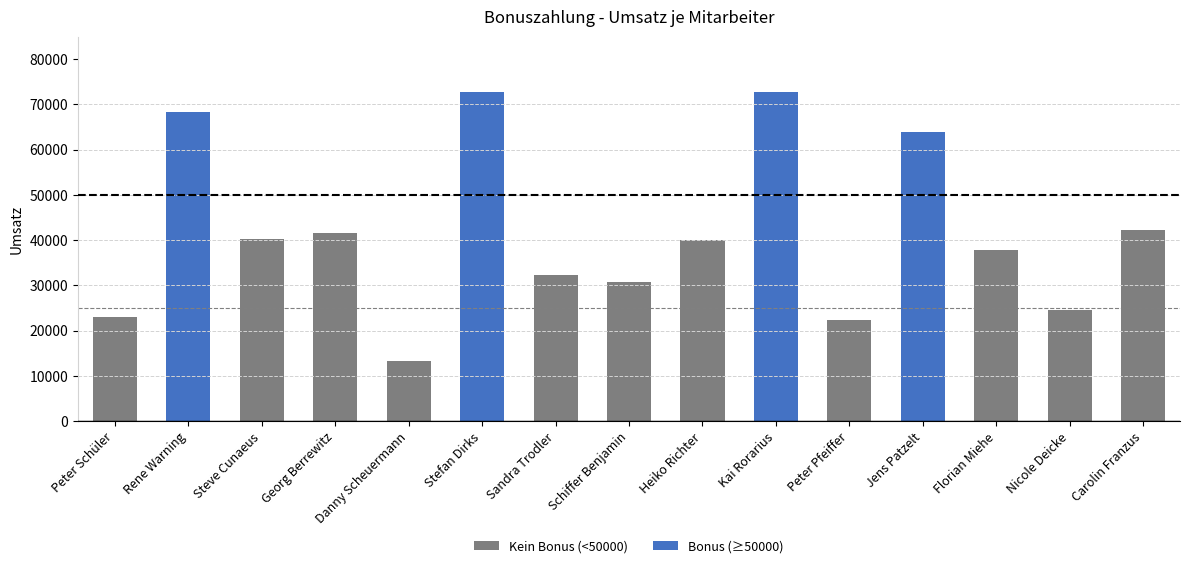

What is the maximum value shown in the chart?

72849